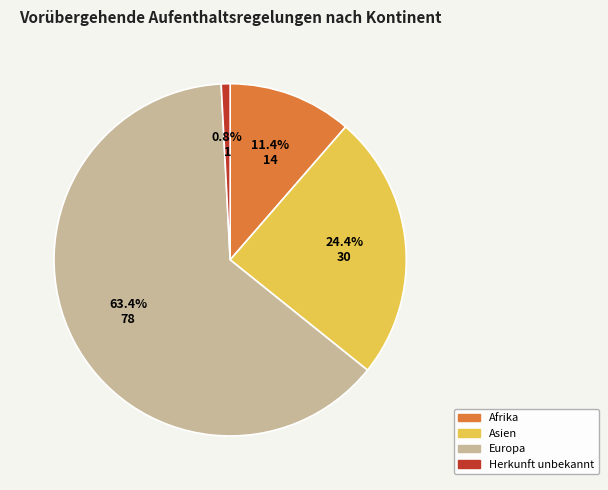

Which category has the biggest portion of the pie?

Europa